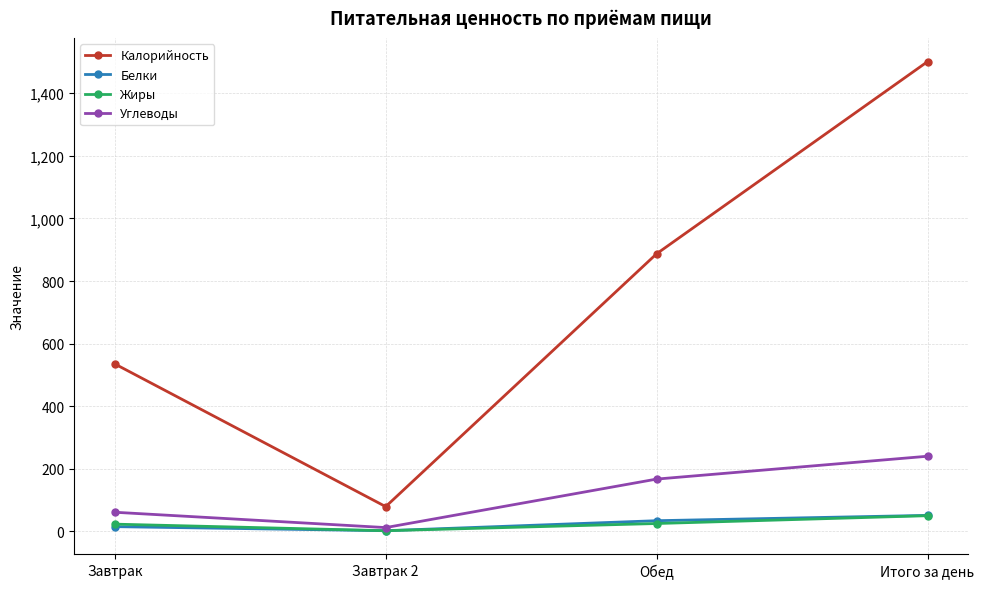

Read the Калорийность value at Обед.

887